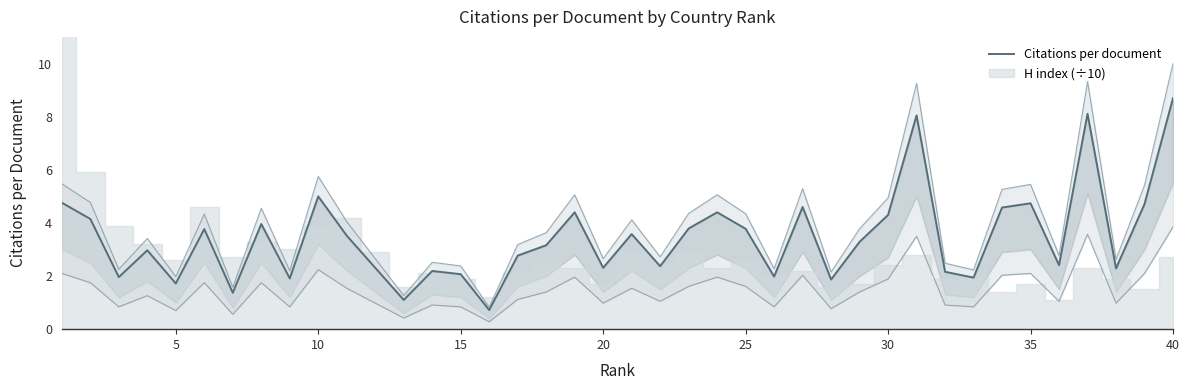

True or false: the data shows 1.0 at 17.

False